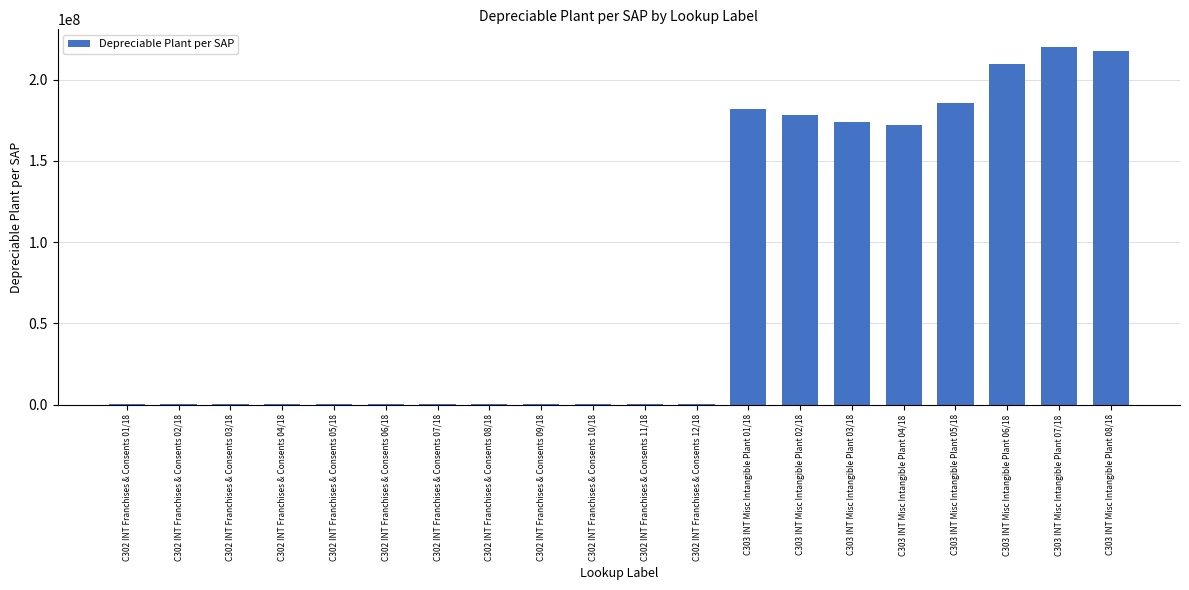

Count the number of categories in the chart.

20